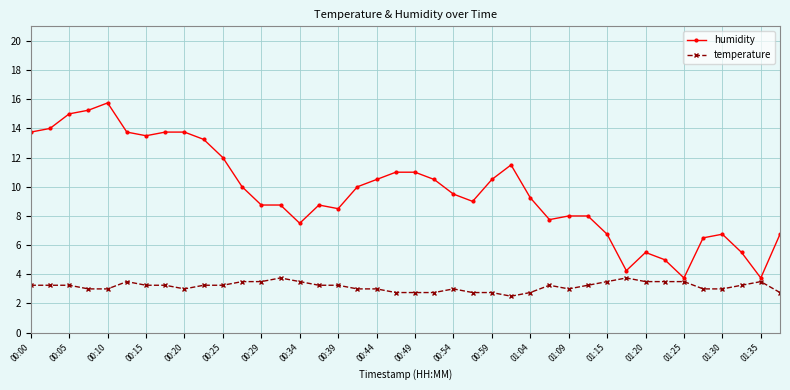

True or false: temperature and humidity cross at least once.

False